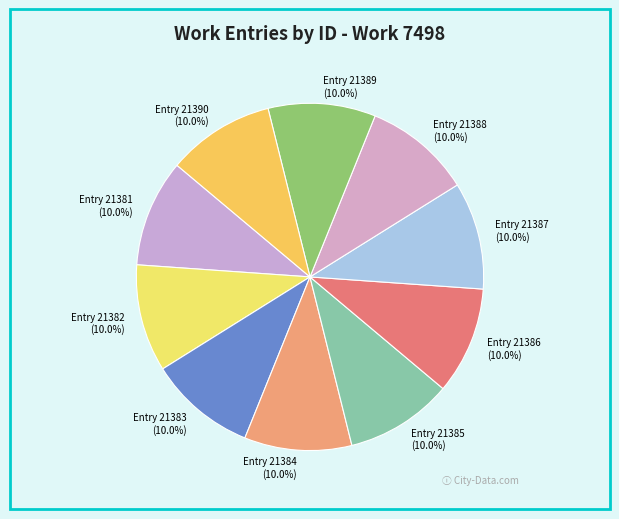

How much of the chart is everything except Entry 21387?

90.0%